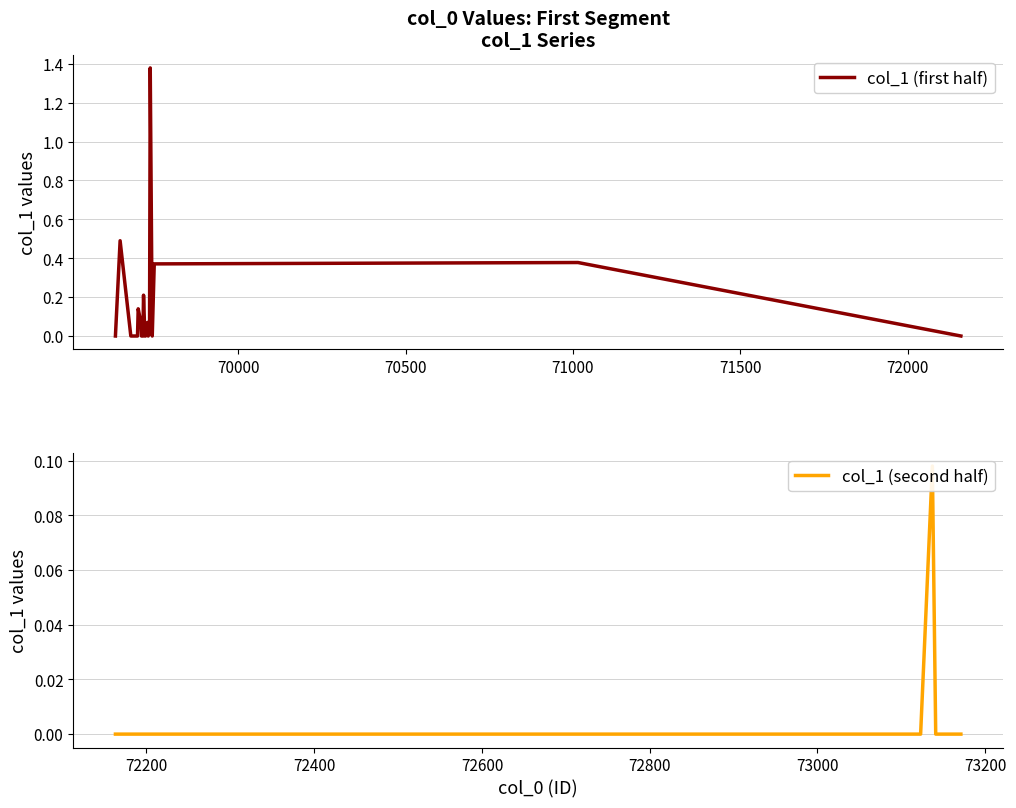

What is the maximum value for col_1 (first half)?

1.4